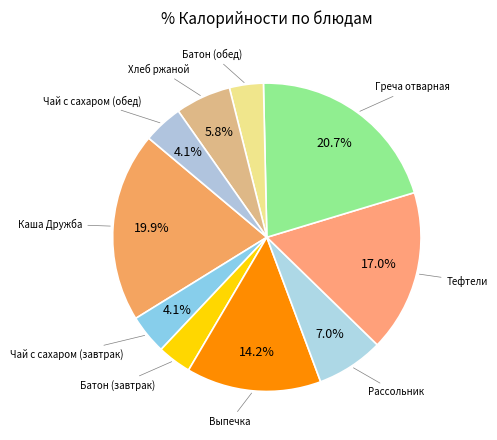

Count the number of slices in the pie.

10